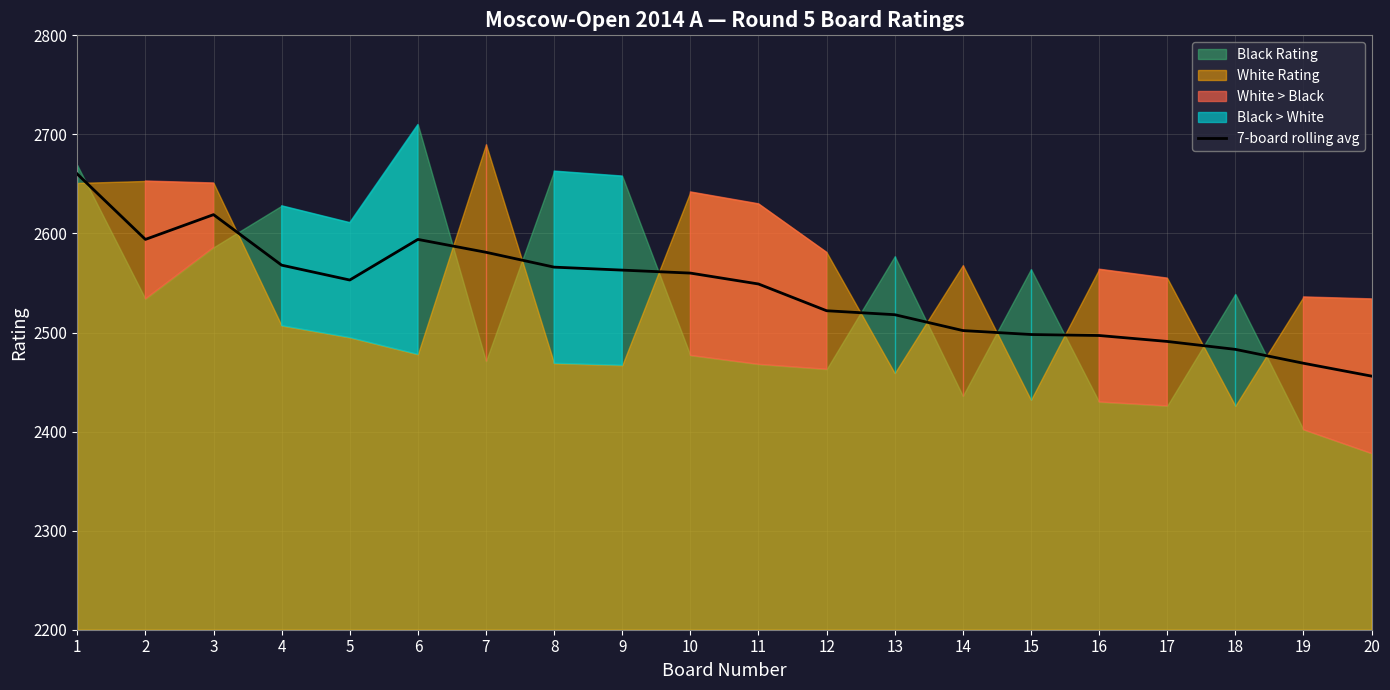

The value at 12 is 1693. True or false?

False